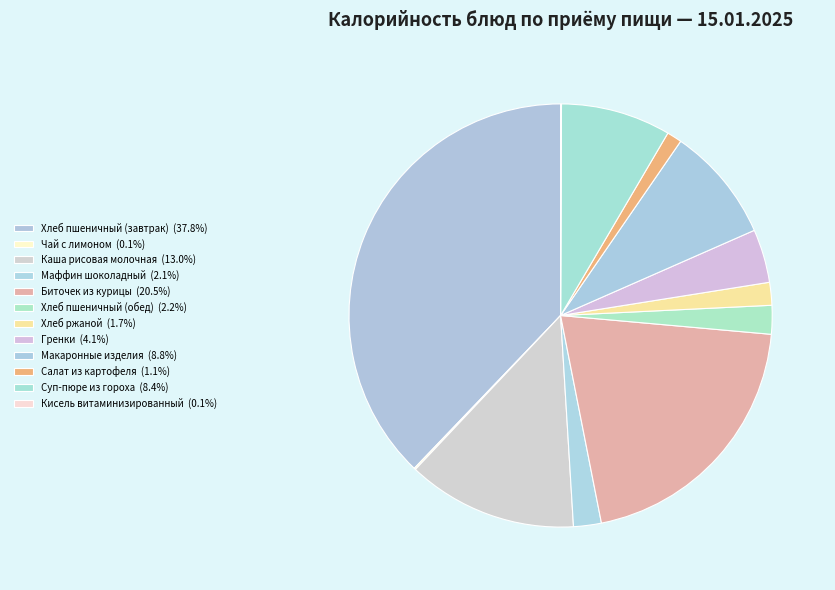

To the nearest percent, what portion does Суп-пюре из гороха represent?

8%